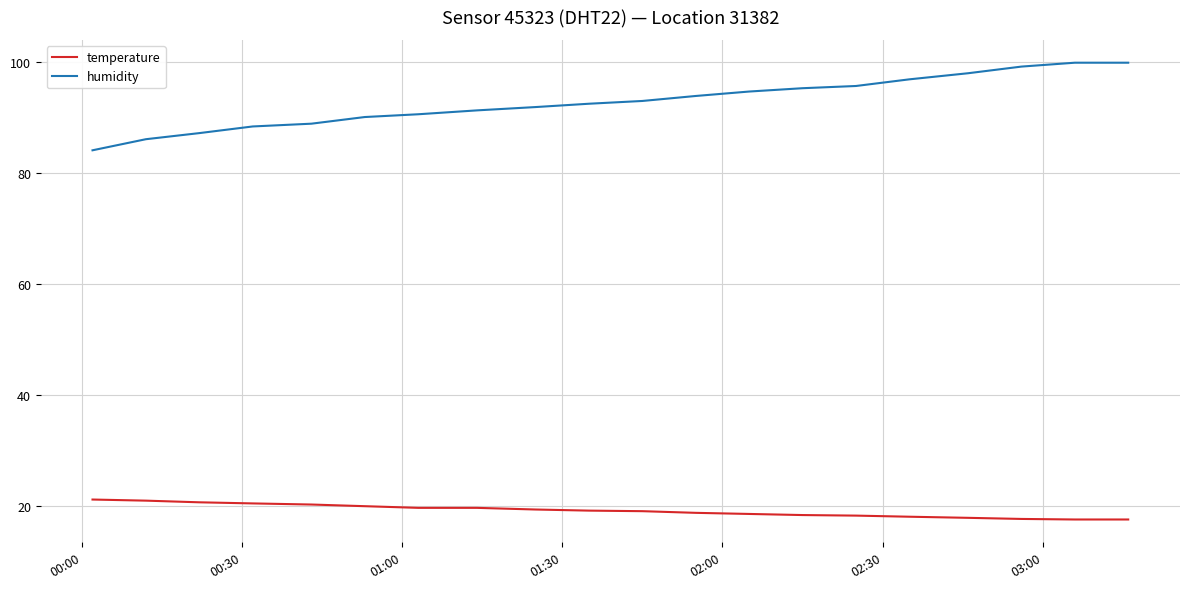

True or false: humidity and temperature intersect in this chart.

False